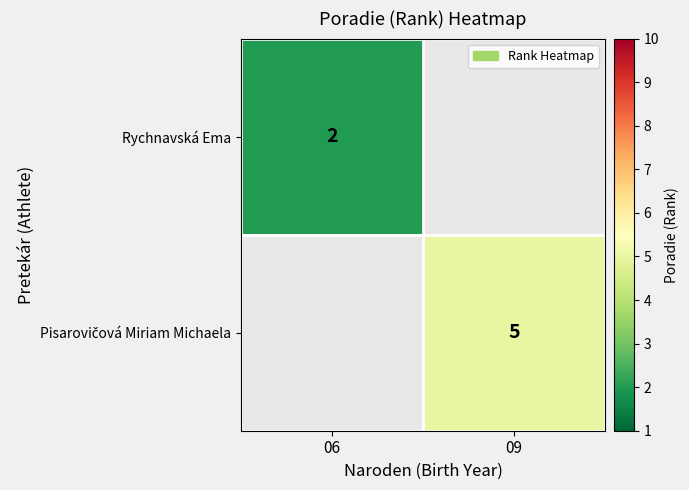

The Rychnavská Ema series shows 1 at 06. True or false?

False